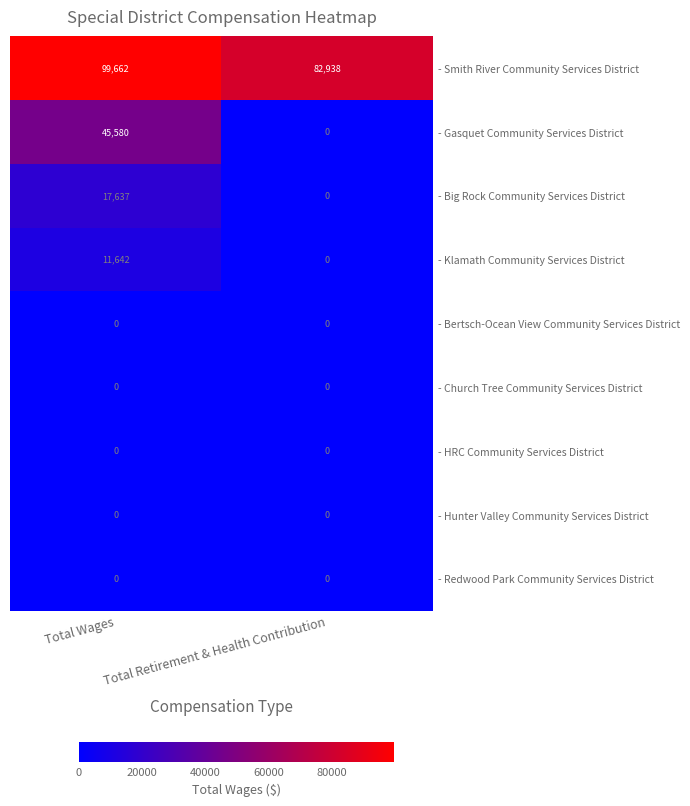

What is the sum of all - Big Rock Community Services District values?

17637